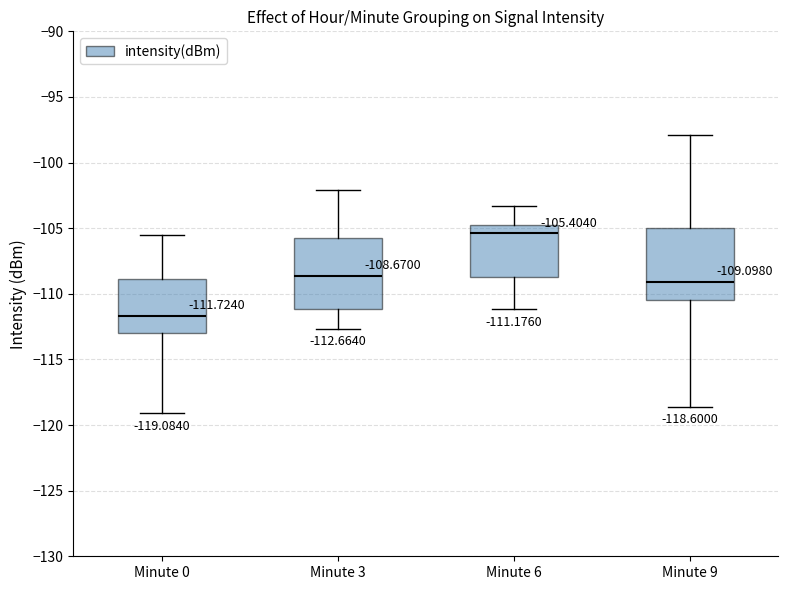

Which box's median line is the highest?

Minute 6